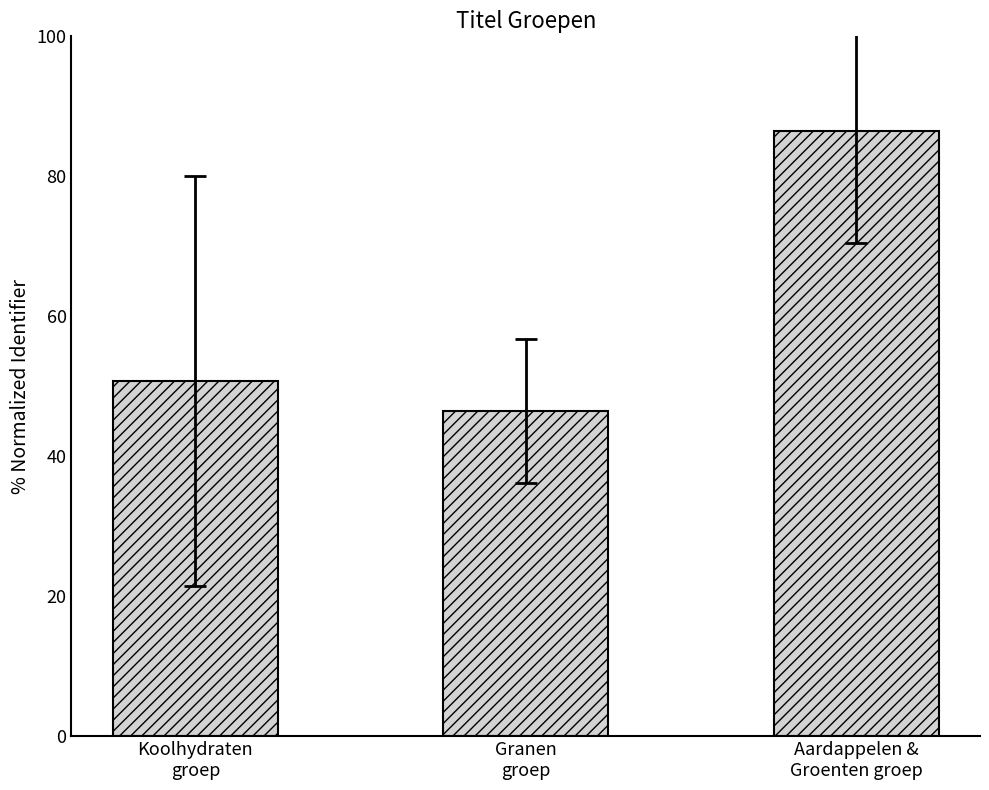

List the labels in order of value, smallest first.

Granen
groep, Koolhydraten
groep, Aardappelen &
Groenten groep